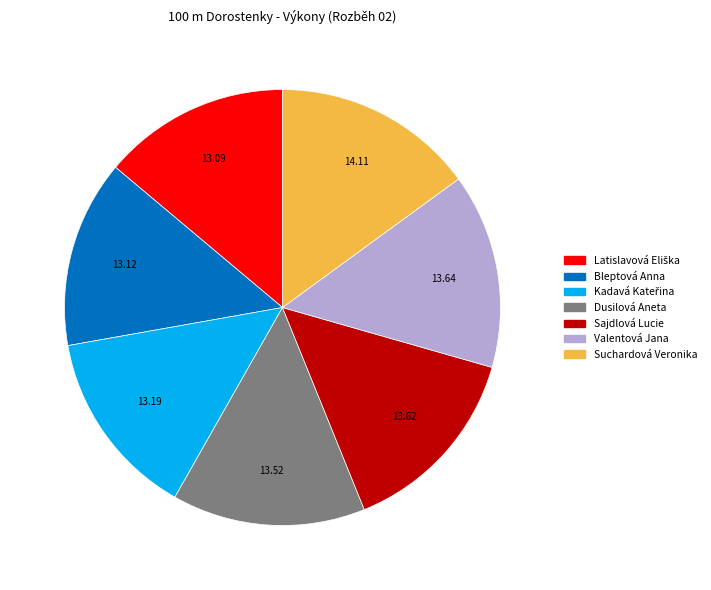

Combined, do Valentová Jana and Bleptová Anna account for over 50%?

No